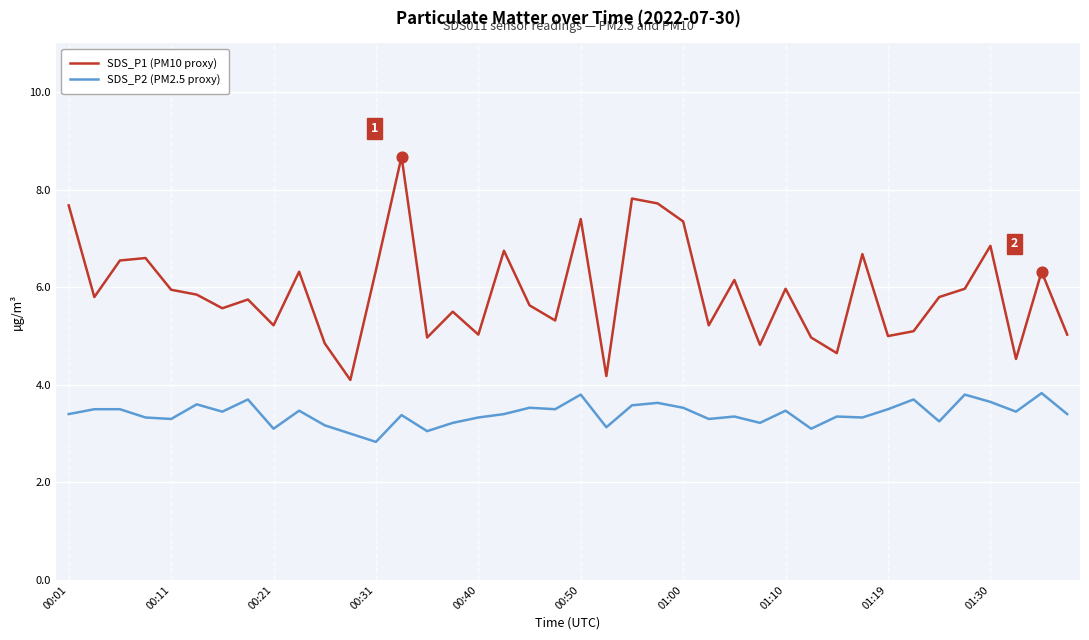

Which series has the largest total across all categories?

SDS_P1 (PM10 proxy)